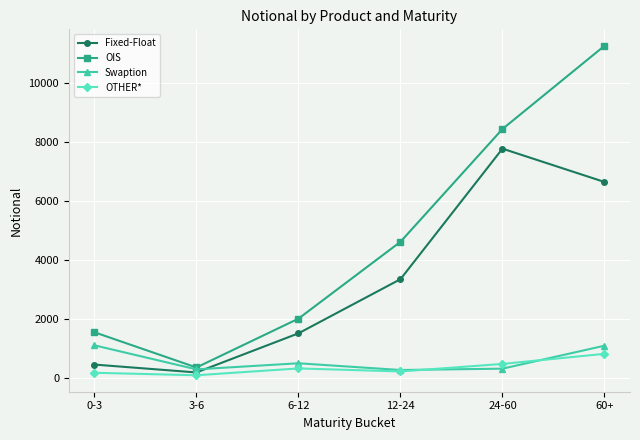

True or false: Fixed-Float has a value of 578 at 6-12.

False